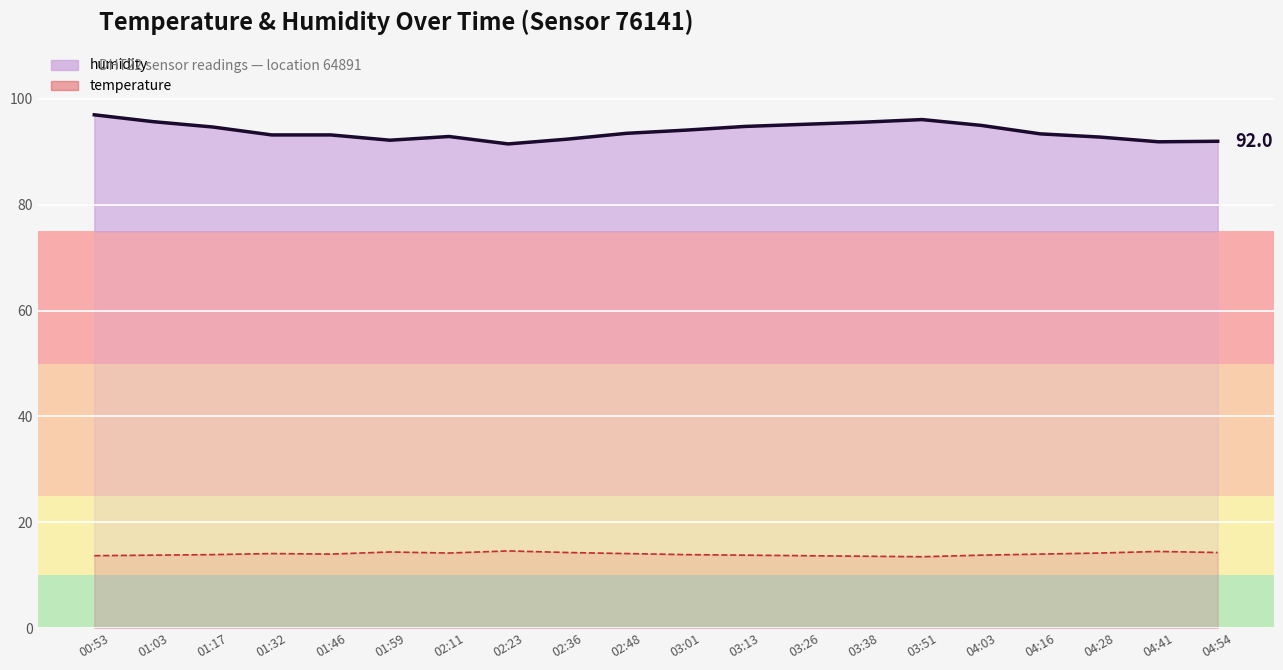

Between 03:51 and 03:26, which is larger?

03:51